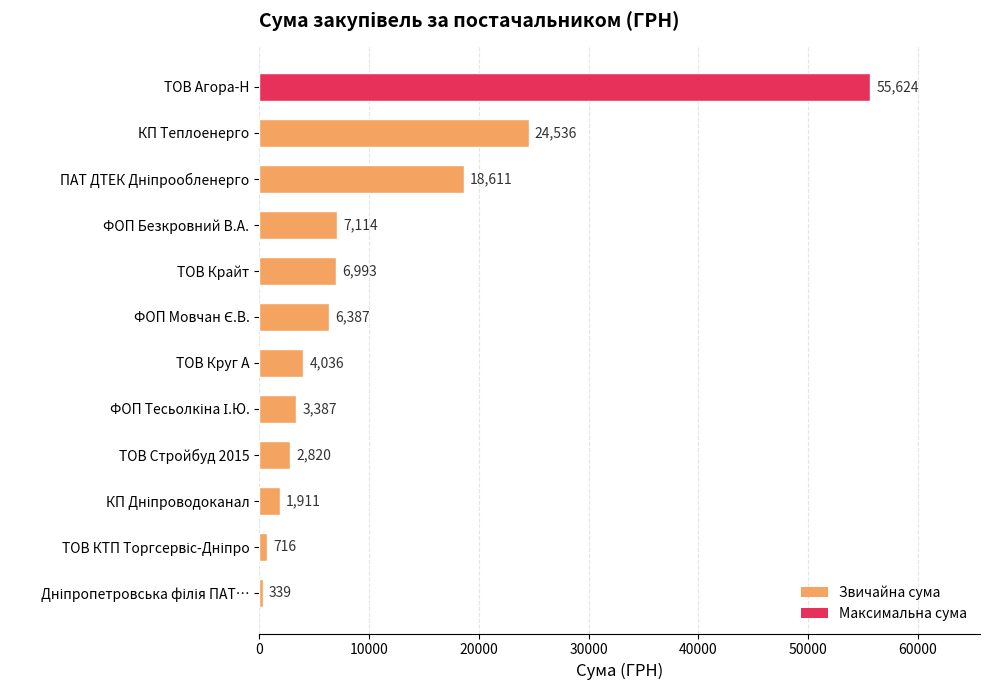

What value does the data have at ТОВ Стройбуд 2015?

2820.0